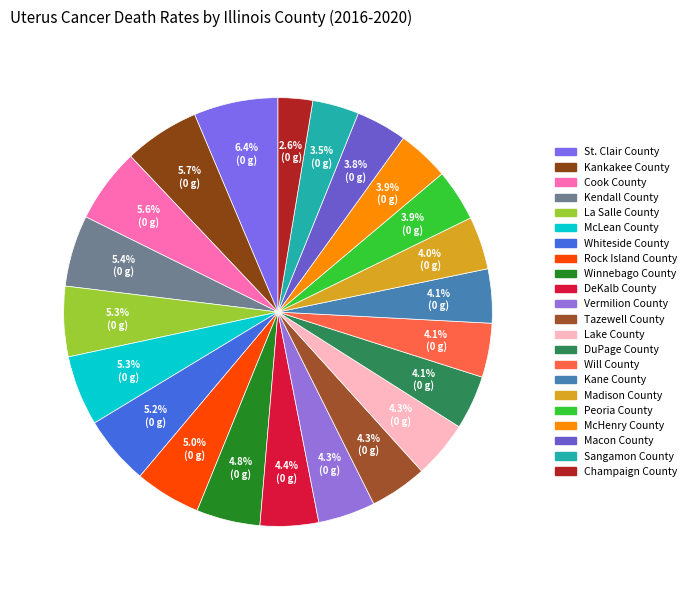

Does Vermilion County represent more than half of the total?

No